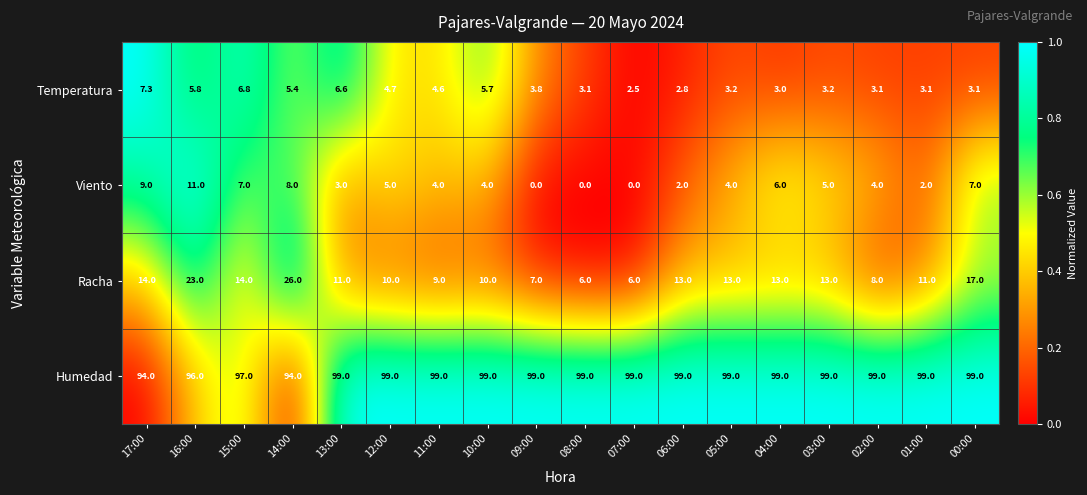

At how many categories does at least one series exceed 0?

18